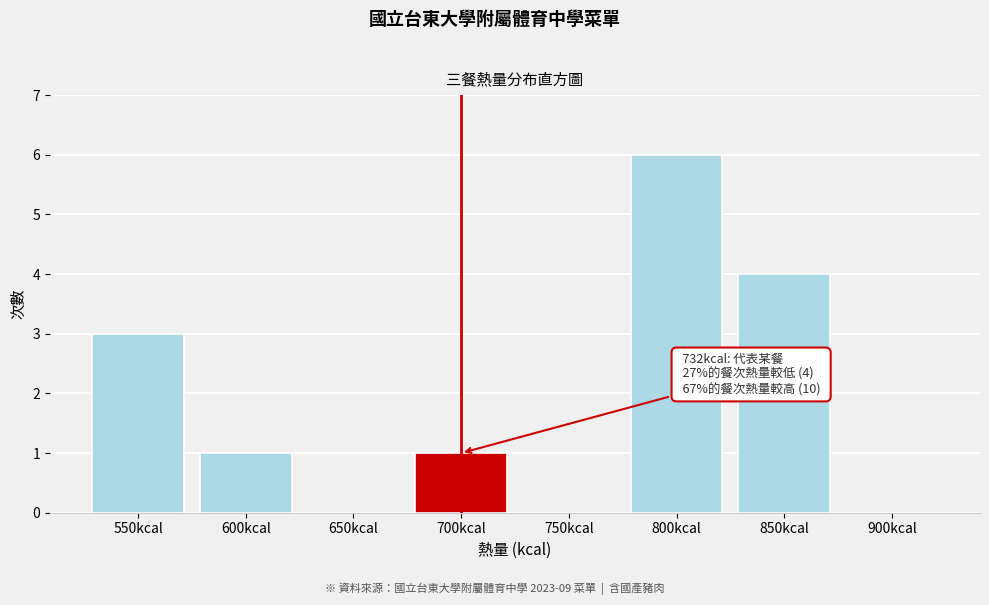

Reading right to left, transcribe all the data shown in this chart.

900kcal=0	850kcal=4	800kcal=6	750kcal=0	700kcal=1	650kcal=0	600kcal=1	550kcal=3